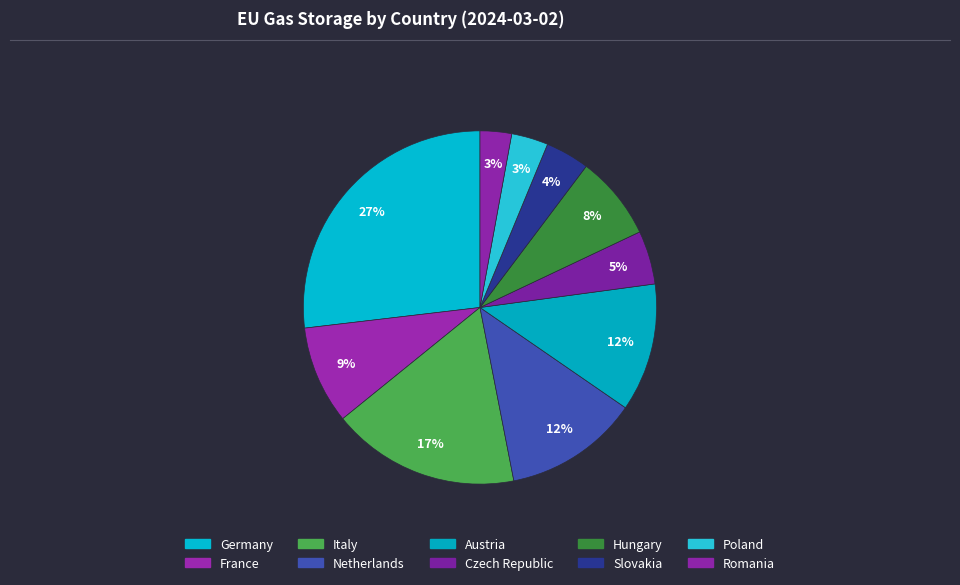

How many segments does this pie chart have?

10